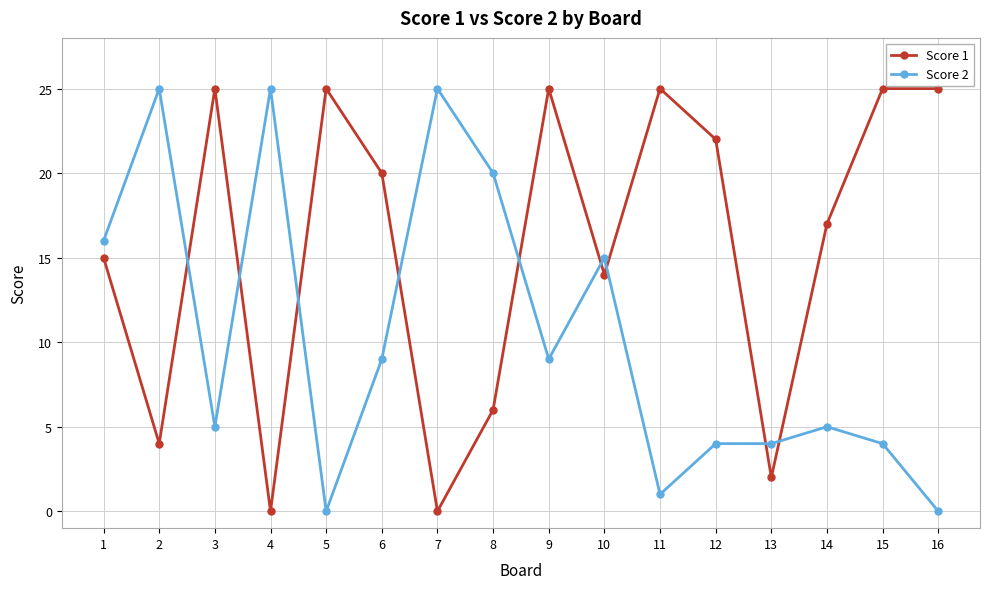

Rank the series at 12 from highest to lowest value.

Score 1, Score 2